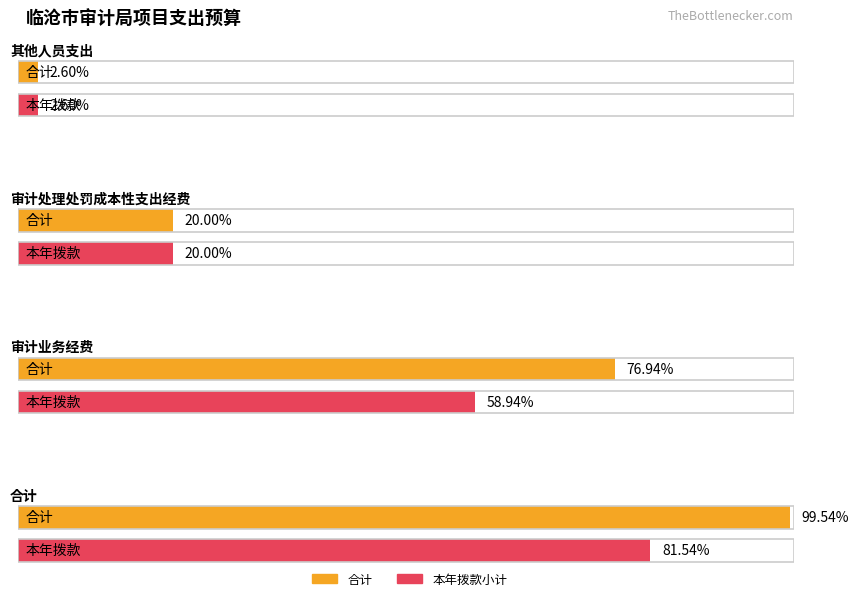

Rank the series at 合计 from highest to lowest value.

合计, 本年拨款小计